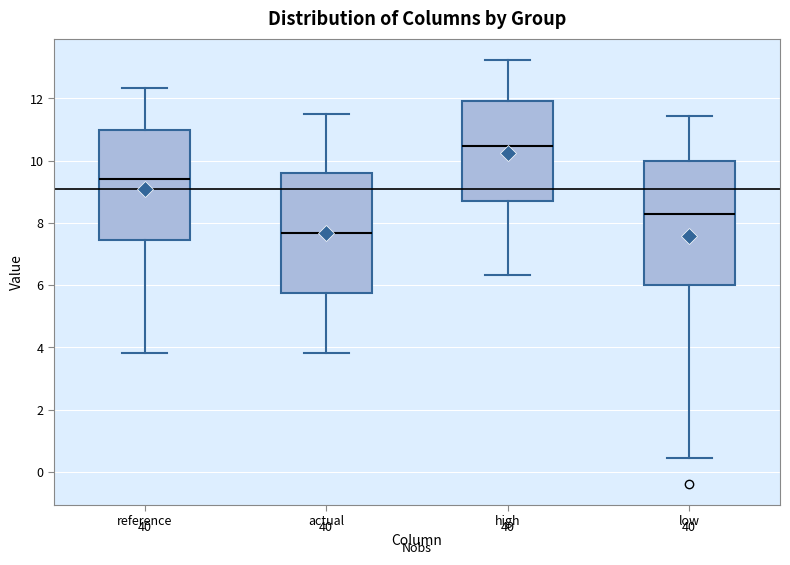

Reading left to right, read every box against the y-axis: the position of its median line, the range the box covers, and the ends of its whiskers. The values are not printed on the chart, so give them approximately, as read against the axis.

reference: median 9.4, box 7.4 to 11.0, whiskers 3.8 to 12.4
actual: median 7.6, box 5.8 to 9.6, whiskers 3.8 to 11.6
high: median 10.4, box 8.8 to 12.0, whiskers 6.4 to 13.2
low: median 8.2, box 6.0 to 10.0, whiskers 0.4 to 11.4